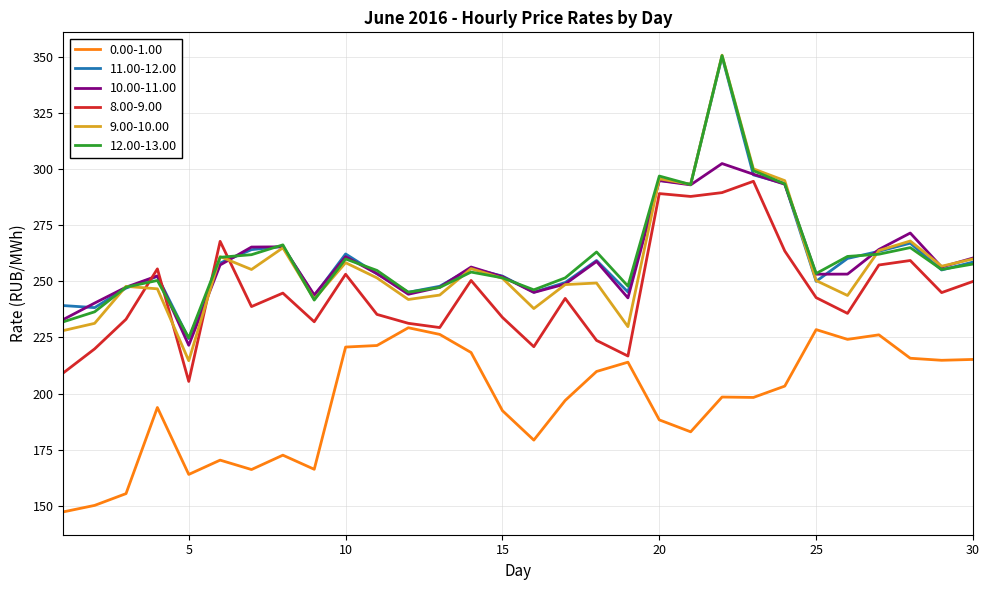

What is the maximum value shown in the chart?

350.7